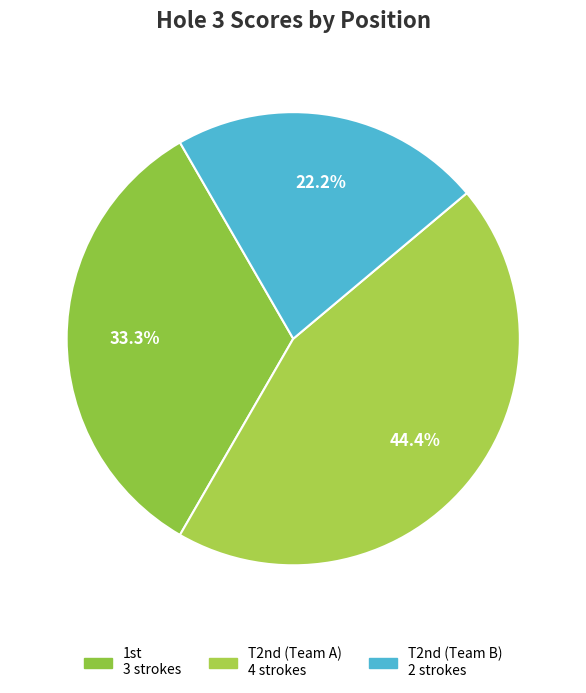

How many slices are in this pie chart?

3